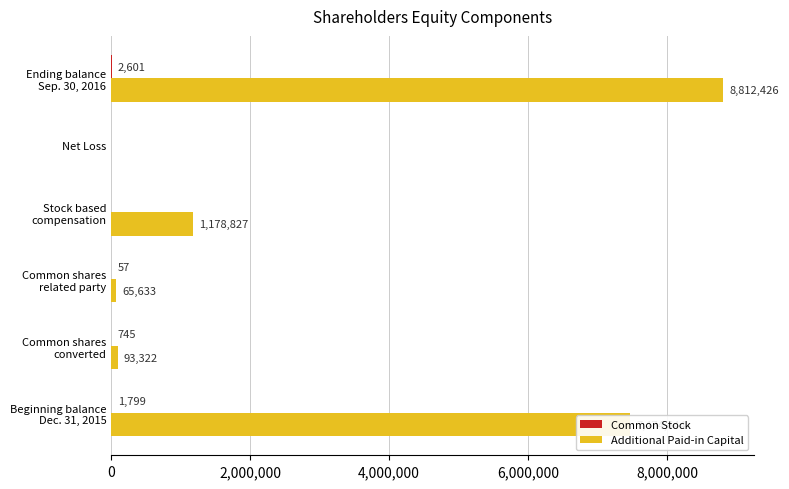

Which label corresponds to the largest value in the chart?

Ending balance
Sep. 30, 2016